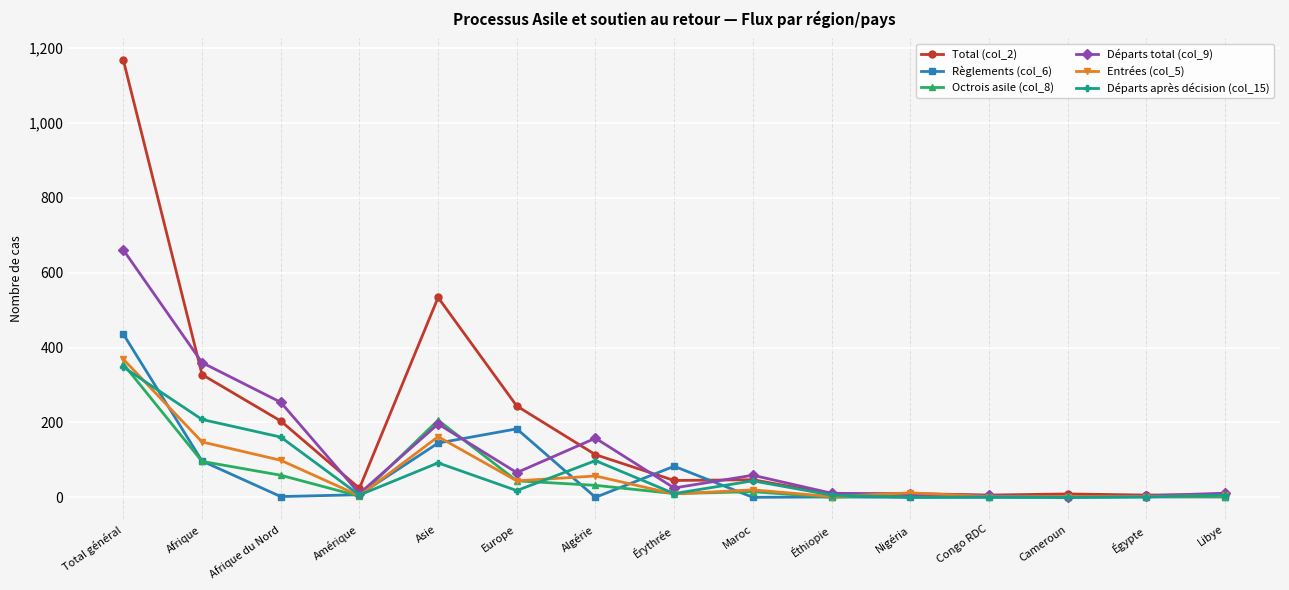

Which series has the largest range (max minus min)?

Total (col_2)